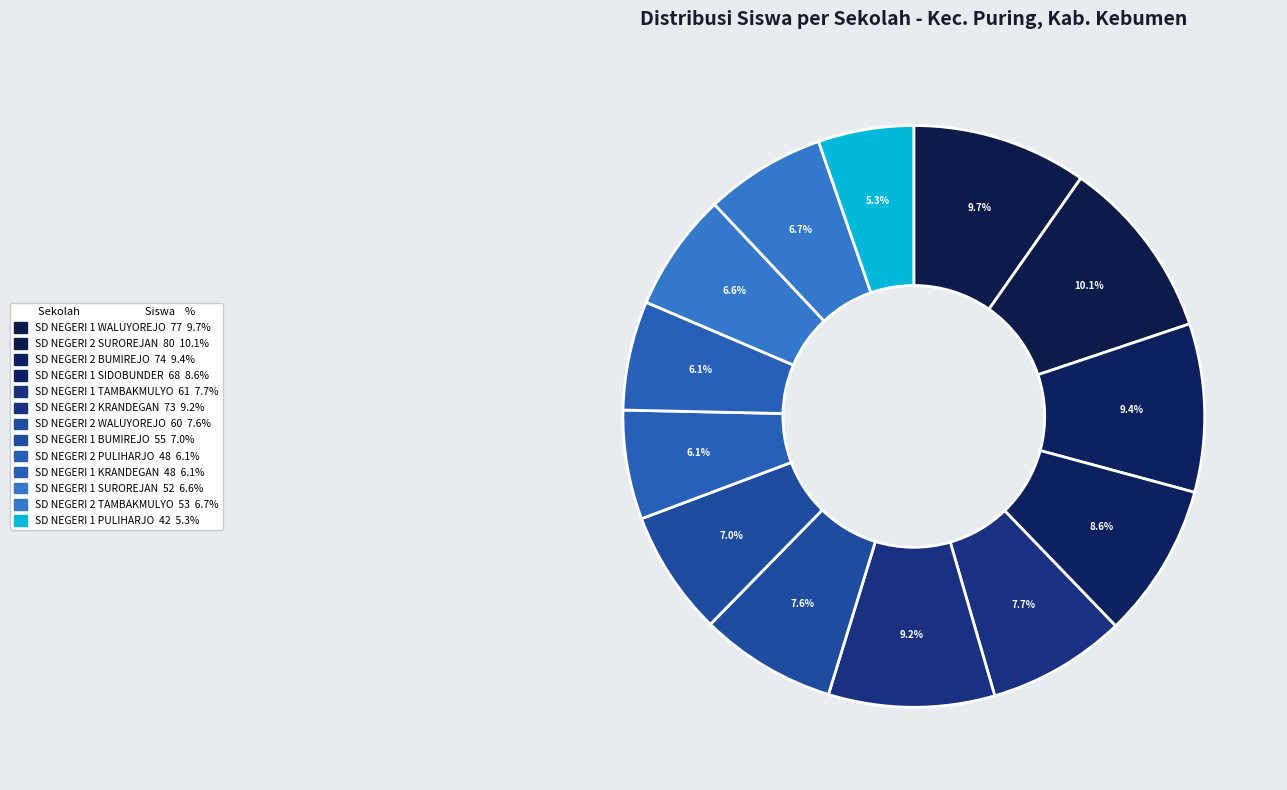

Rank the categories by value from highest to lowest.

SD NEGERI 2 SUROREJAN, SD NEGERI 1 WALUYOREJO, SD NEGERI 2 BUMIREJO, SD NEGERI 2 KRANDEGAN, SD NEGERI 1 SIDOBUNDER, SD NEGERI 1 TAMBAKMULYO, SD NEGERI 2 WALUYOREJO, SD NEGERI 1 BUMIREJO, SD NEGERI 2 TAMBAKMULYO, SD NEGERI 1 SUROREJAN, SD NEGERI 2 PULIHARJO, SD NEGERI 1 KRANDEGAN, SD NEGERI 1 PULIHARJO